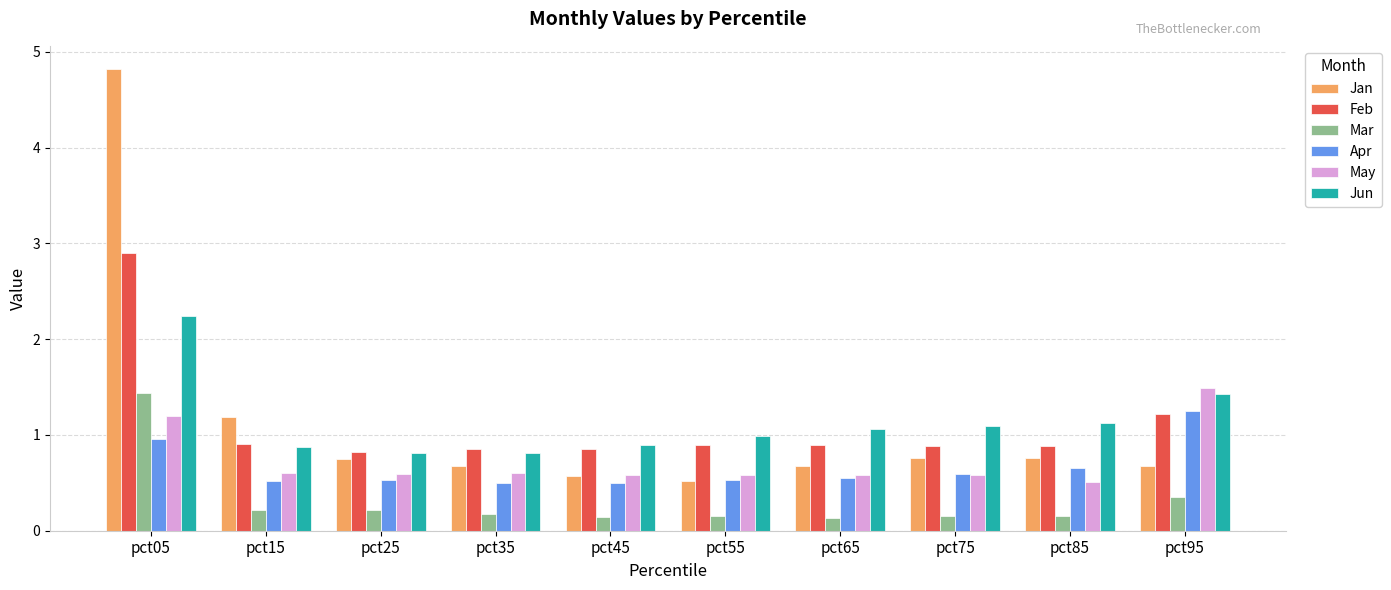

What is the maximum value for Feb?

2.9